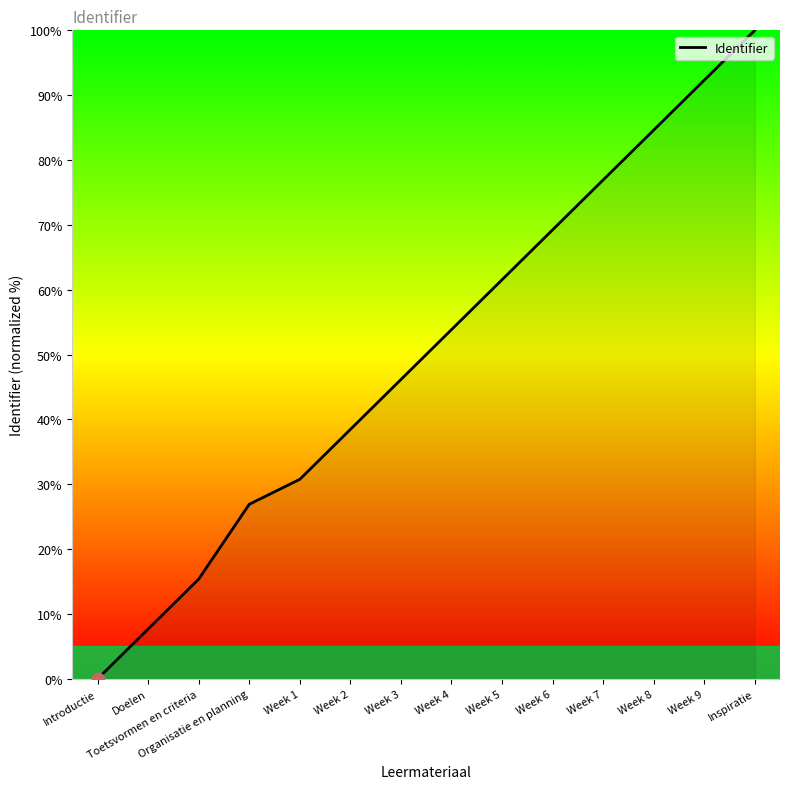

Between Week 2 and Organisatie en planning, which is larger?

Week 2